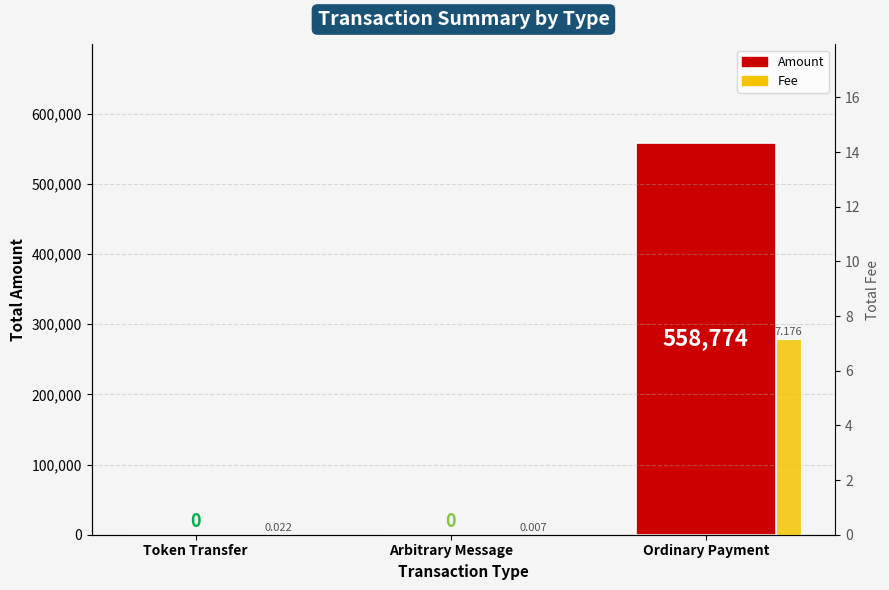

Is it true that Fee equals 0.0 at Arbitrary Message?

False